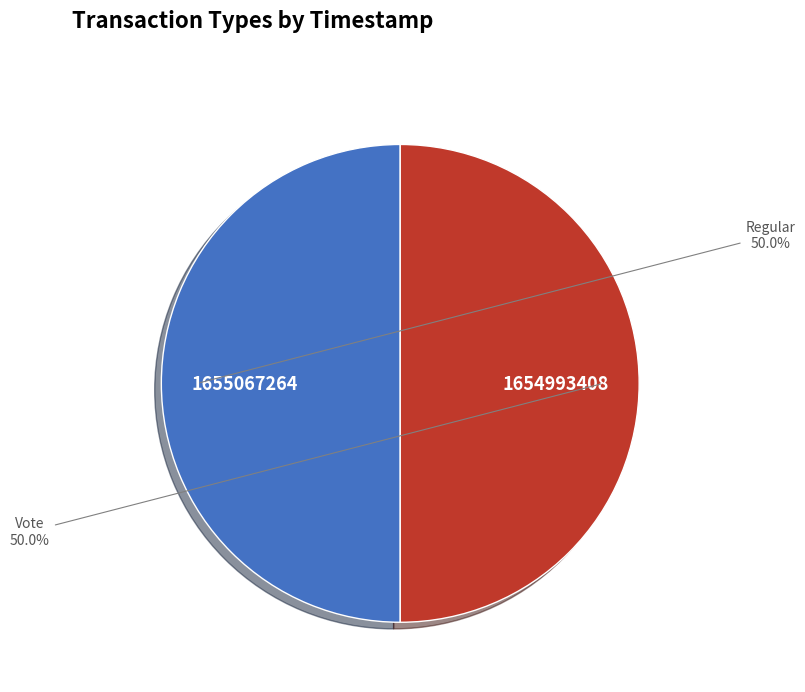

Is it true that Vote is 40% of the pie?

False